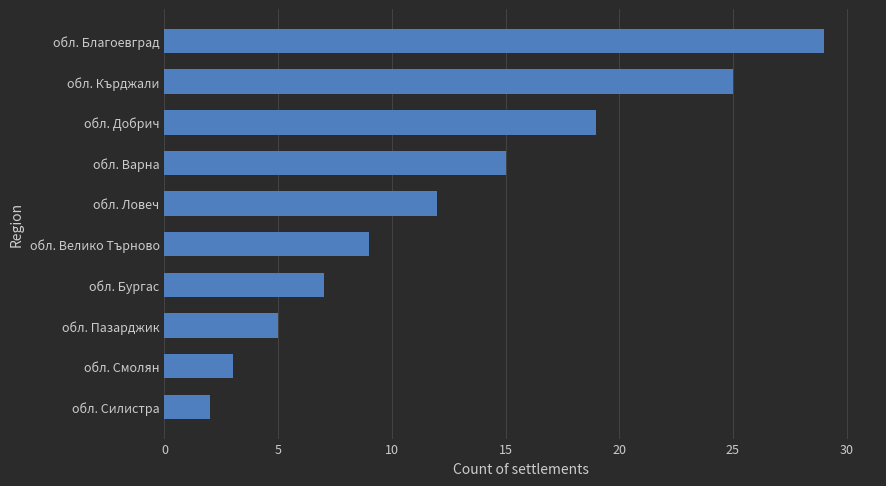

Are the bars horizontal?

Yes